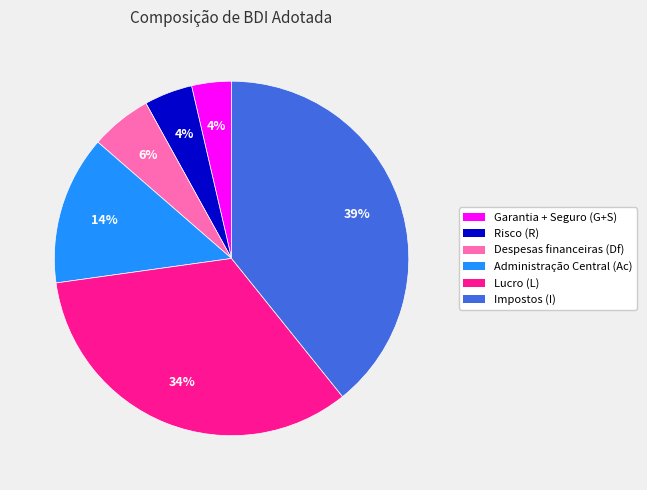

Do Impostos (I) and Administração Central (Ac) together represent more than half of the pie?

Yes